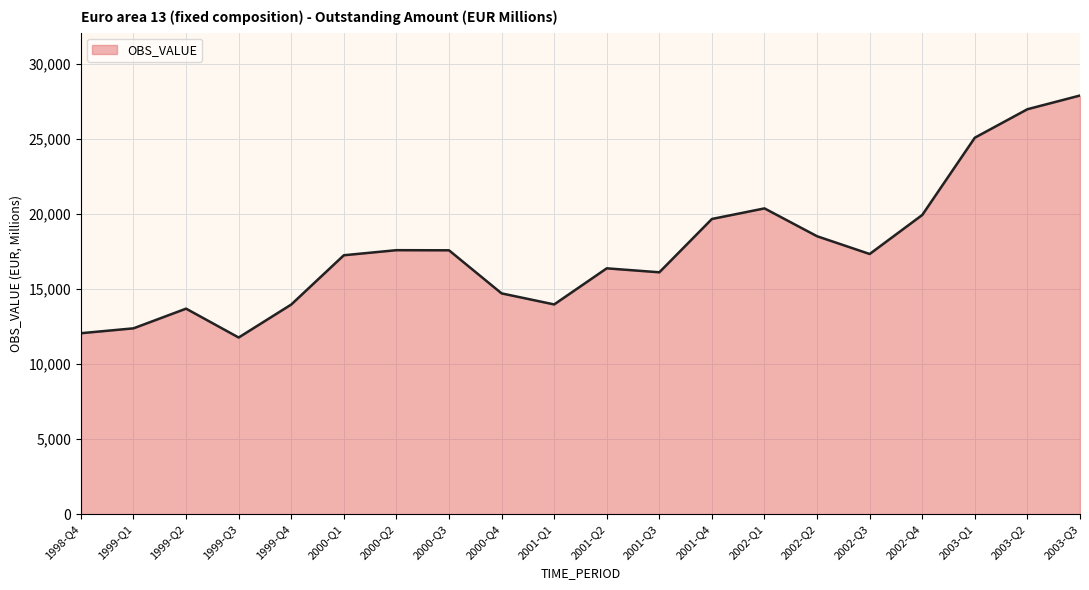

Between 2003-Q1 and 2001-Q2, which is larger?

2003-Q1